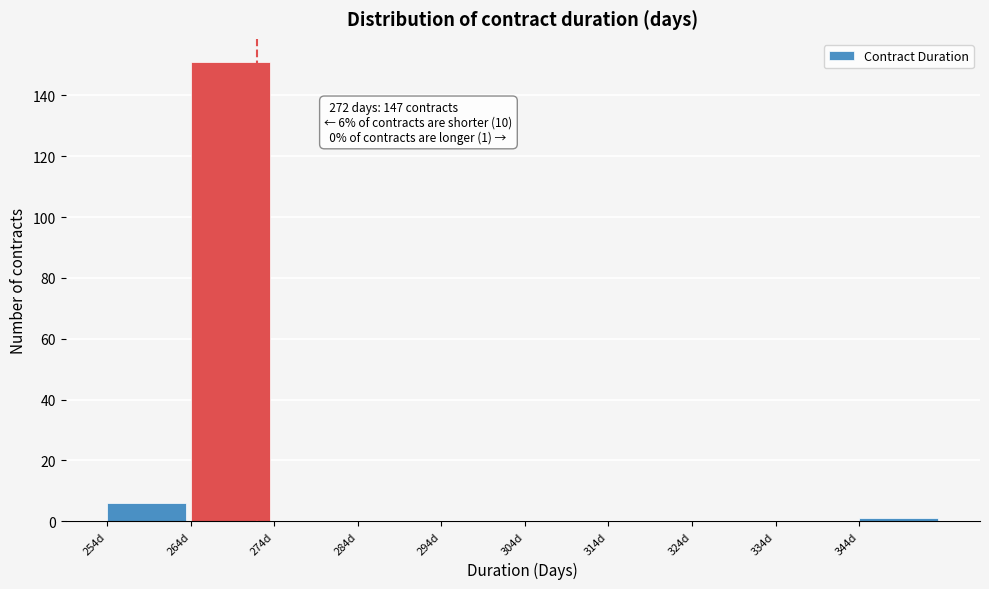

Which range on the x-axis has the tallest bar?

264 to 274